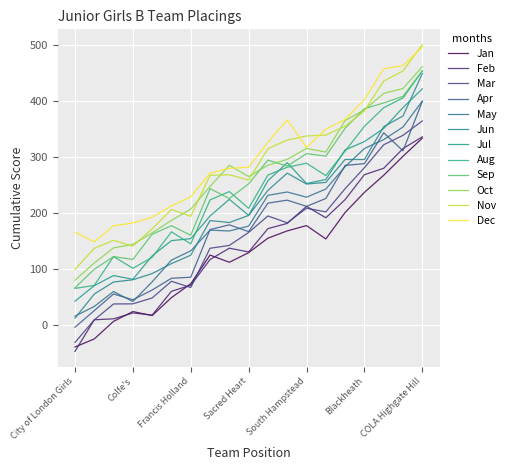

Does the chart have visible grid lines?

Yes